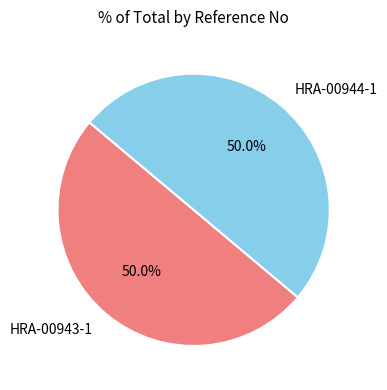

How many slices are in this pie chart?

2